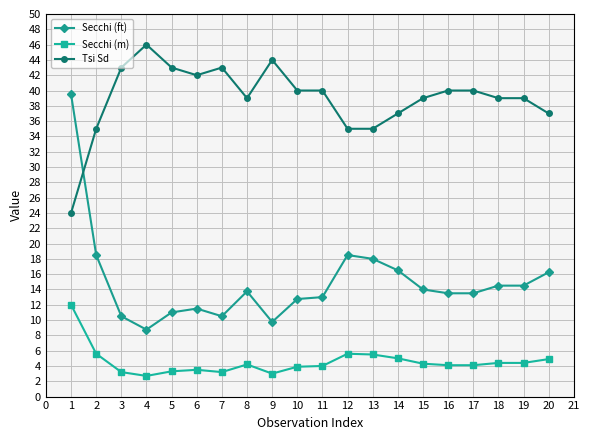

What is the value of the Secchi (m) point at the 13th from the left?

5.5